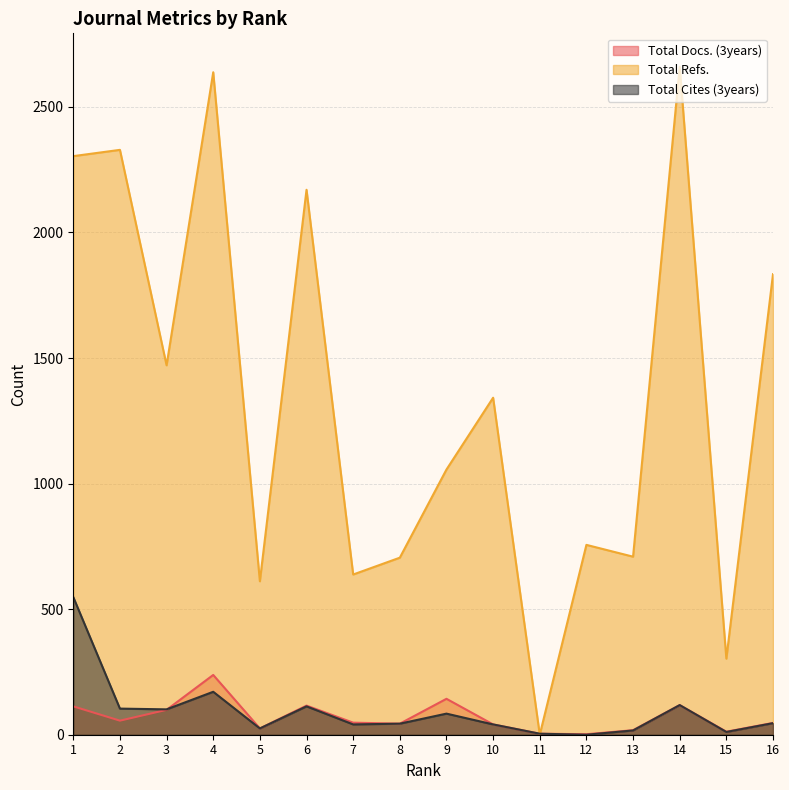

Which has a higher value, 11 or 5?

5